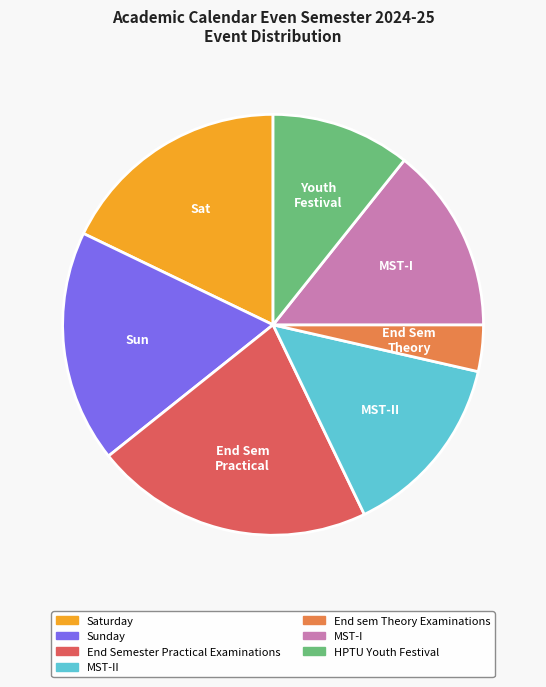

Is it true that MST-II is 4% of the pie?

False